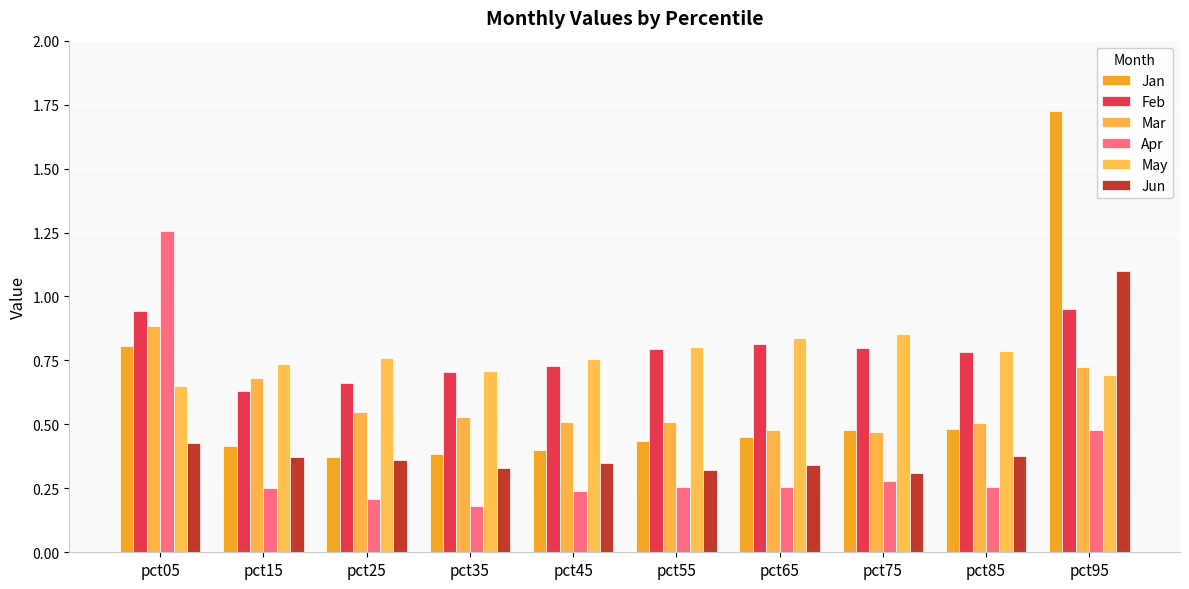

What is the sum of all May values?

7.6